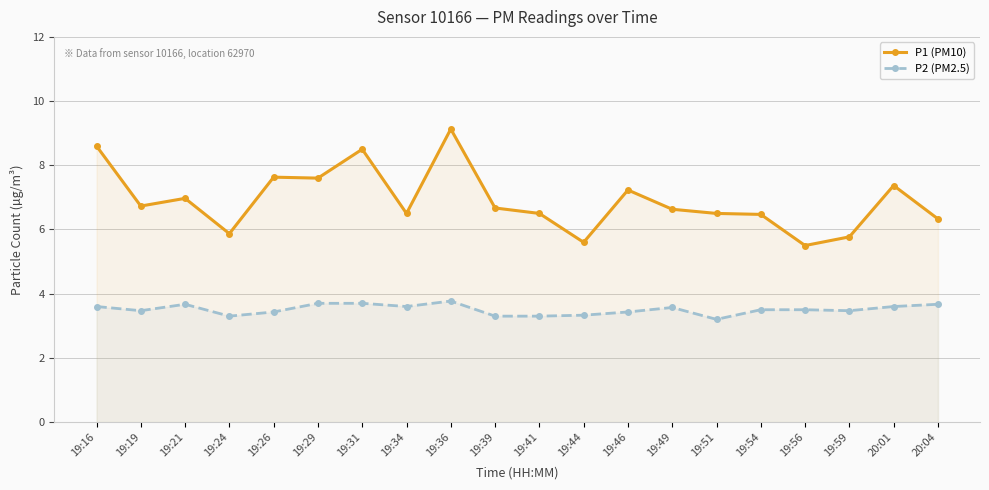

What is the difference between the highest and lowest values at 19:39?

3.4